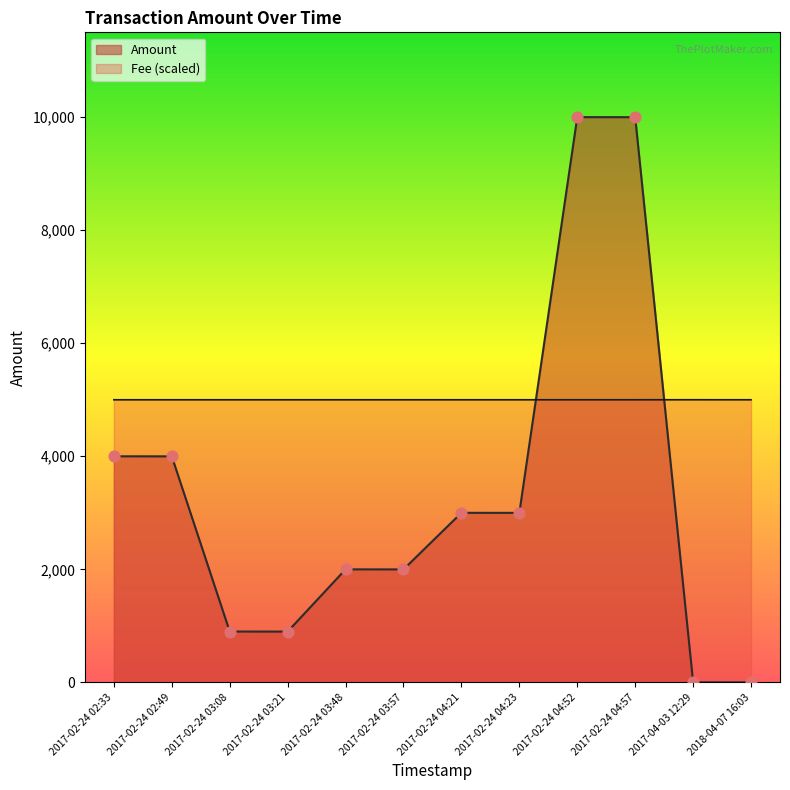

Which series has the widest spread of Y values?

Amount